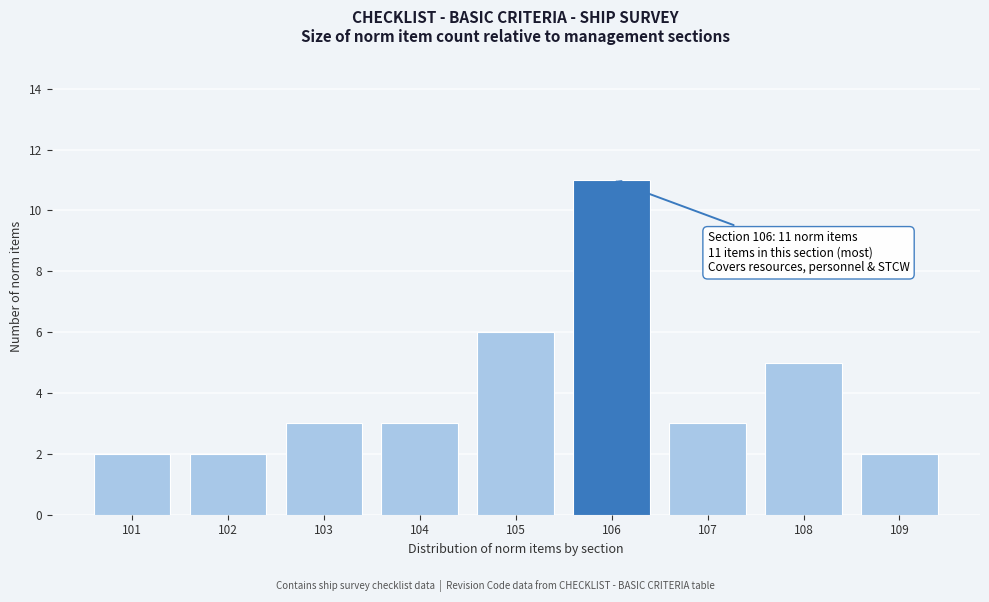

Reading right to left, transcribe all the data shown in this chart.

109=2	108=5	107=3	106=11	105=6	104=3	103=3	102=2	101=2